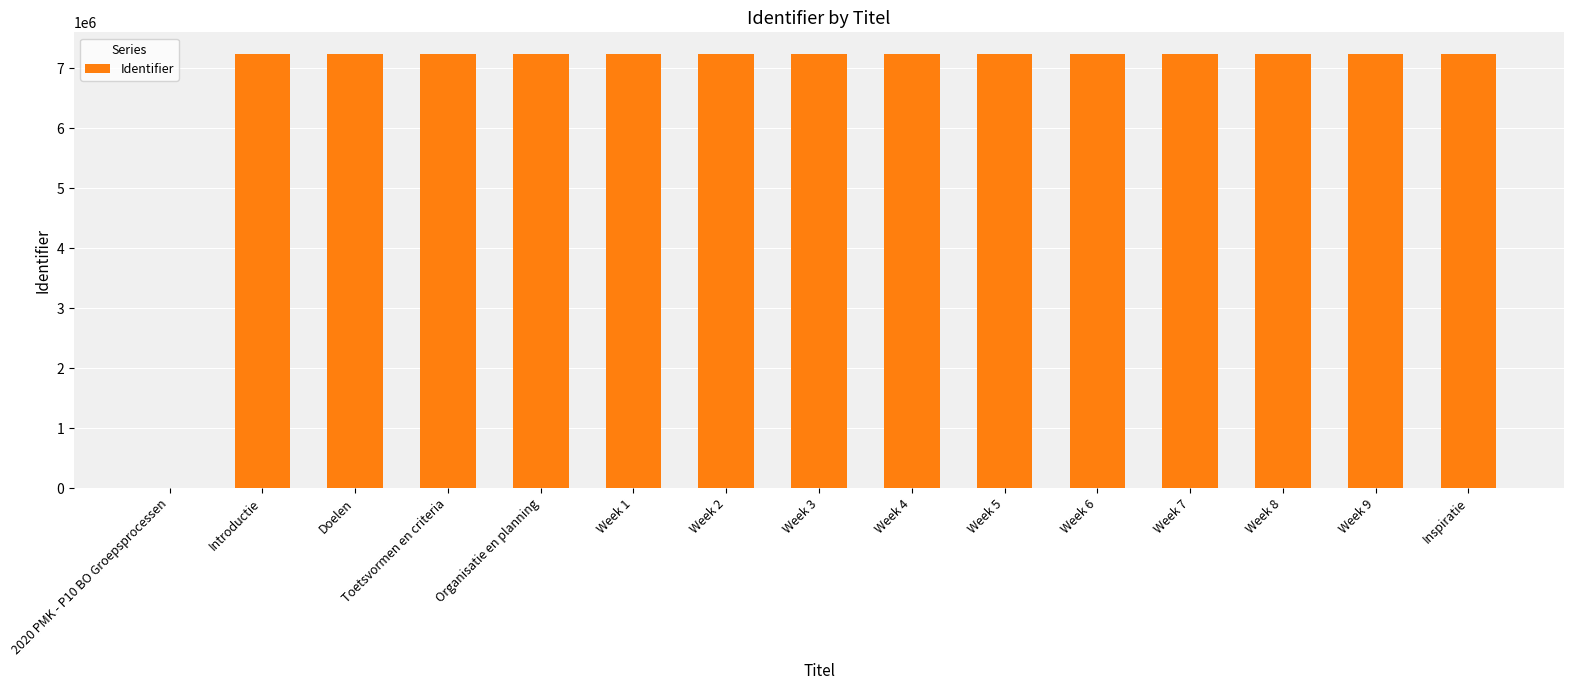

The value at Week 3 is 7237958. True or false?

True